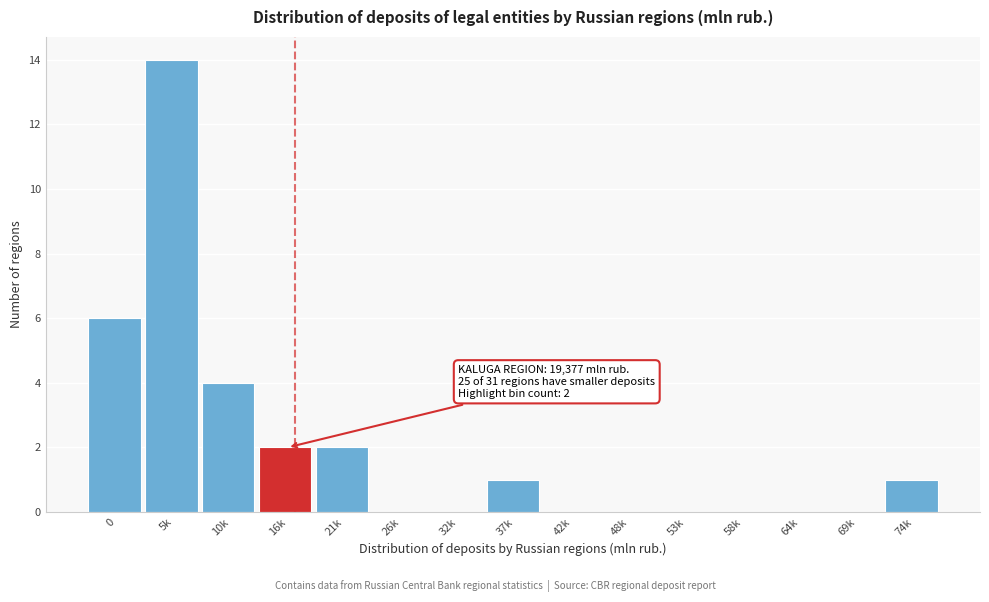

Reading right to left, transcribe all the data shown in this chart.

74k=1	69k=0	64k=0	58k=0	53k=0	48k=0	42k=0	37k=1	32k=0	26k=0	21k=2	16k=2	10k=4	5k=14	0=6